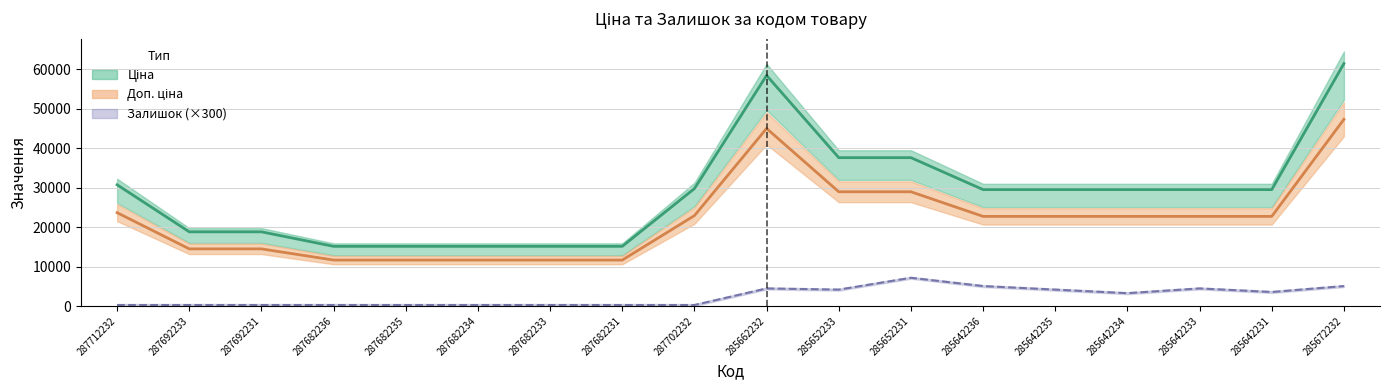

What is the label of the 2nd point from the right?

285642231